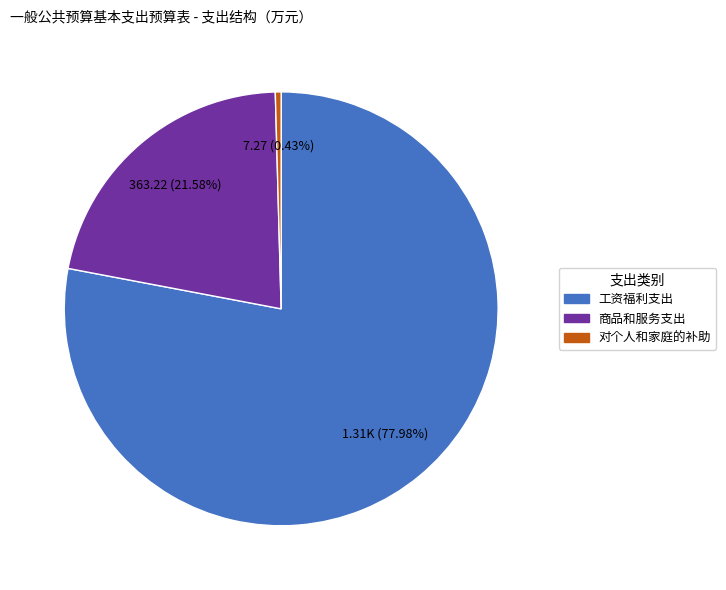

Is there any slice that represents more than half of the pie?

Yes